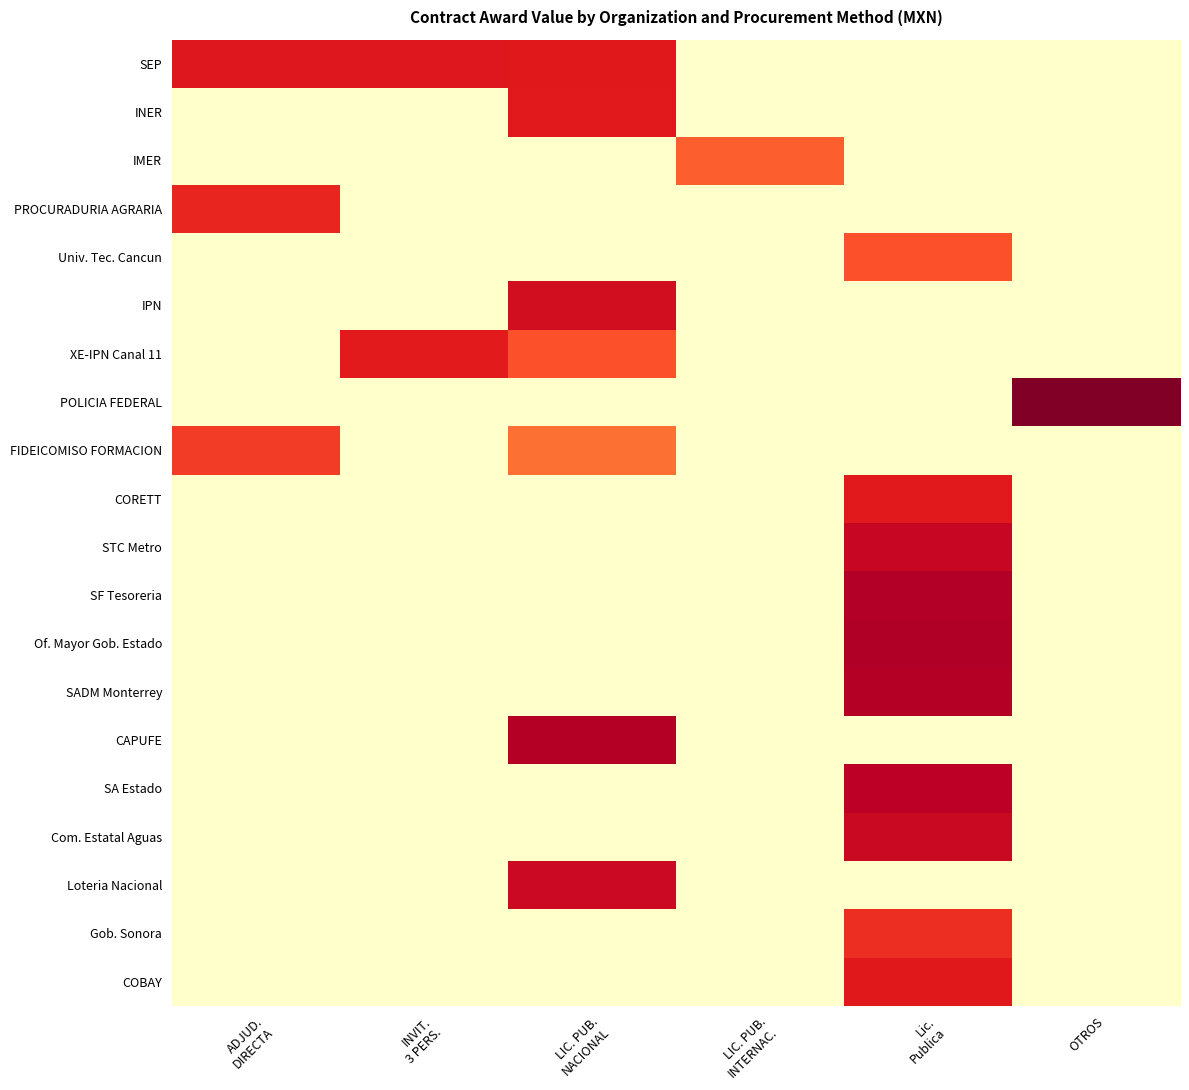

List the series in order of their peak value, lowest first.

IMER, Univ. Tec. Cancun, FIDEICOMISO FORMACION, Gob. Sonora, PROCURADURIA AGRARIA, XE-IPN Canal 11, INER, CORETT, COBAY, SEP, IPN, Loteria Nacional, Com. Estatal Aguas, STC Metro, SA Estado, SADM Monterrey, CAPUFE, SF Tesoreria, Of. Mayor Gob. Estado, POLICIA FEDERAL